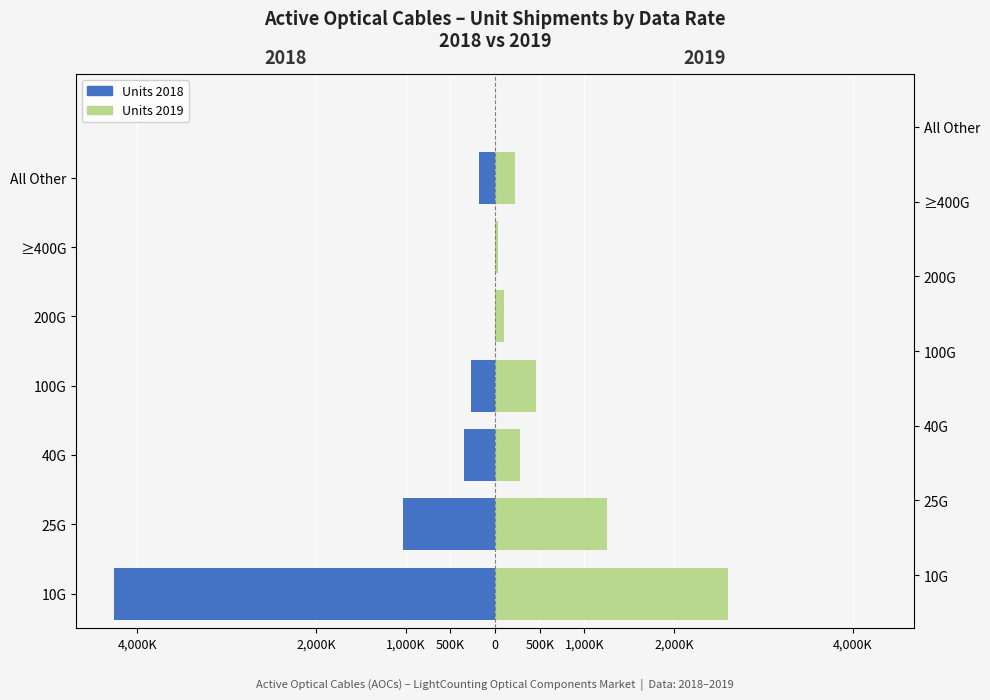

The value of Units 2019 at 25G is 1254029. True or false?

True